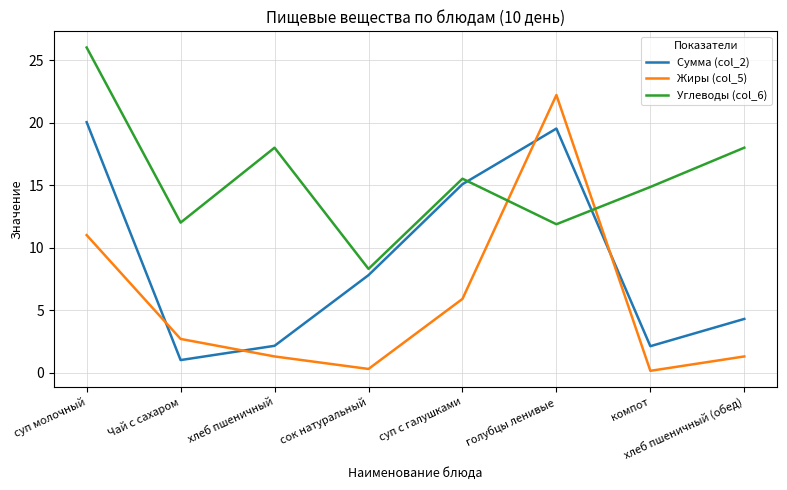

After their last crossing, which series has the higher values: Углеводы (col_6) or Жиры (col_5)?

Углеводы (col_6)